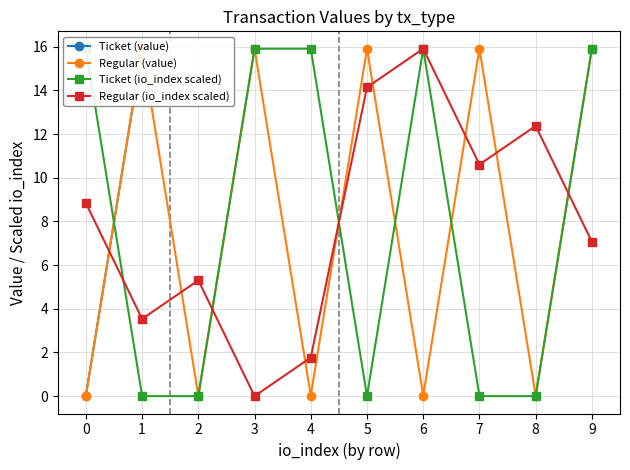

Is it true that Regular (value) equals 15.9 at 5?

True